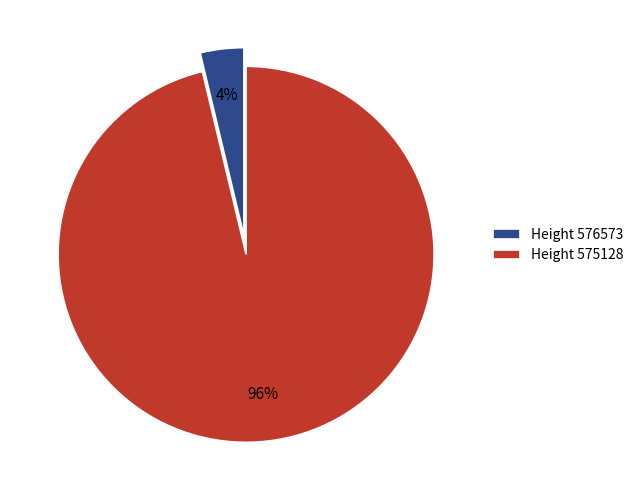

Is there a majority slice in this chart?

Yes